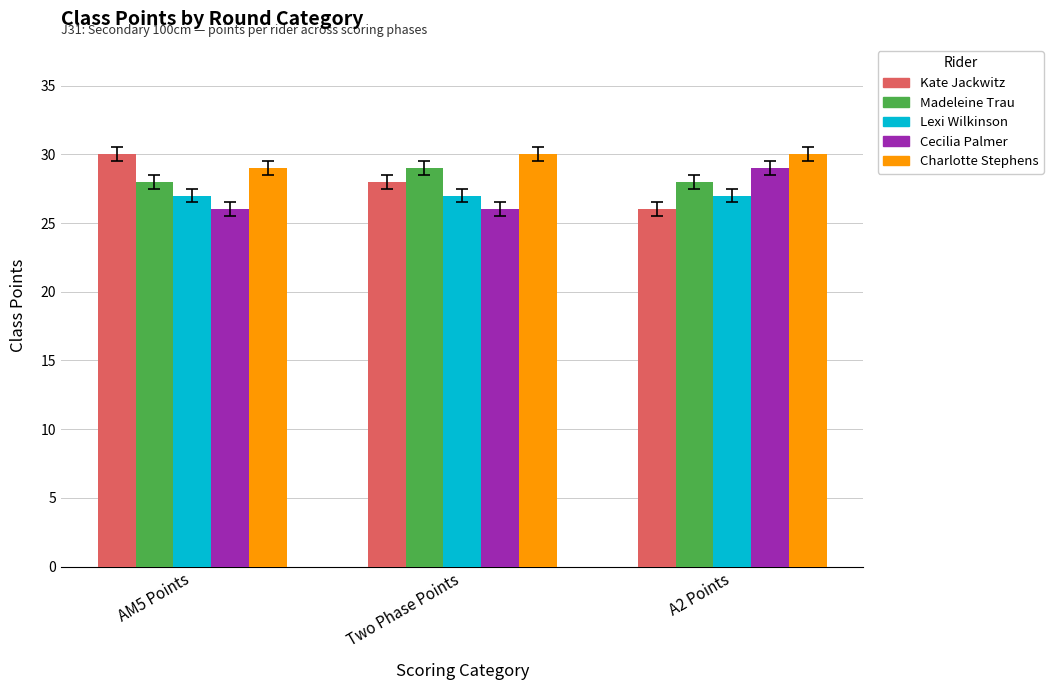

Reading left to right, extract all data points from this chart.

Kate Jackwitz: 30	28	26
Madeleine Trau: 28	29	28
Lexi Wilkinson: 27	27	27
Cecilia Palmer: 26	26	29
Charlotte Stephens: 29	30	30